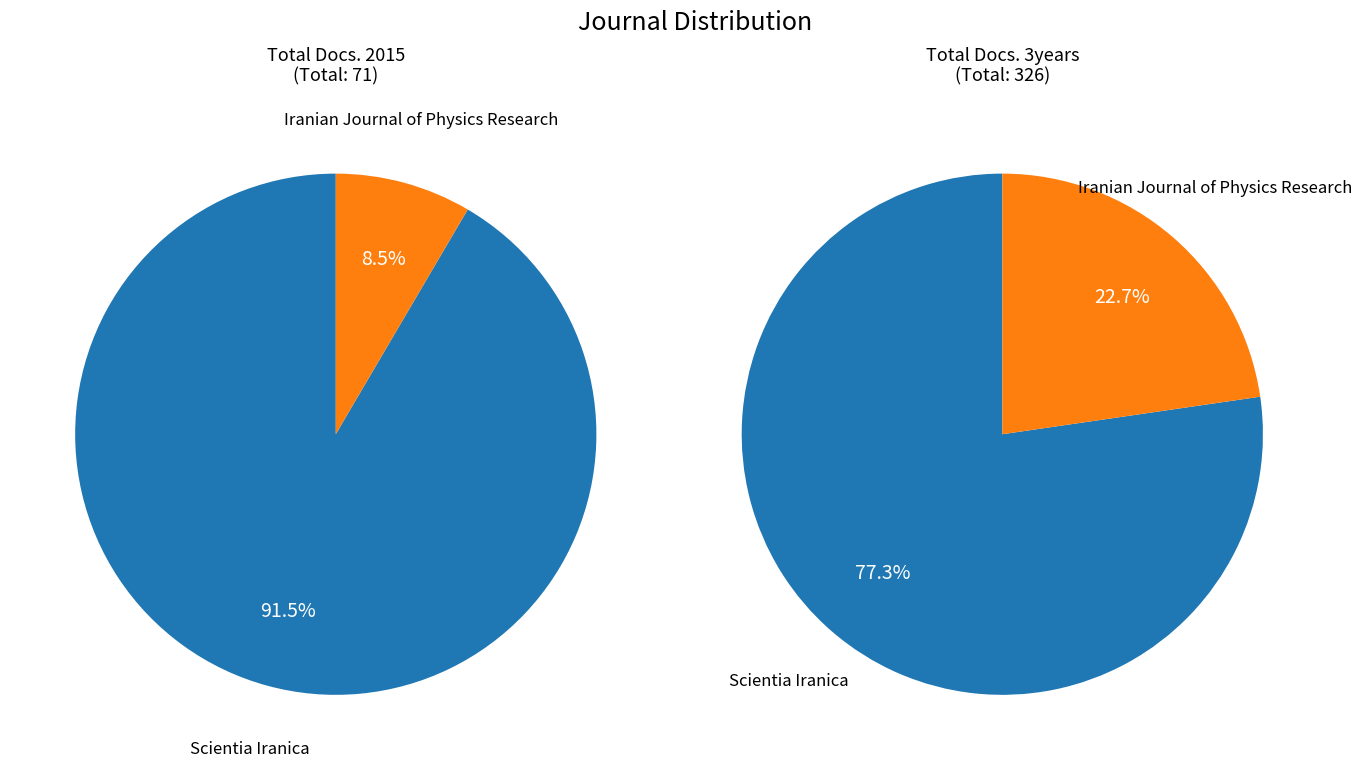

What is the spread (max minus min) of values at Scientia Iranica?

187